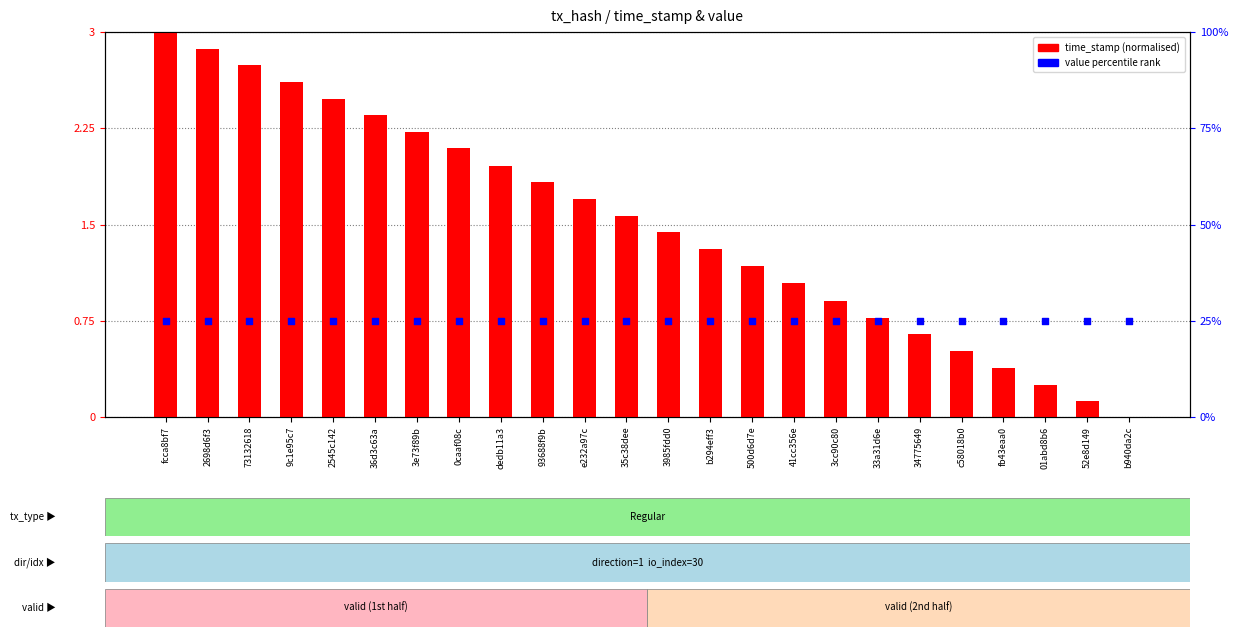

At which category is the sum across all series the highest?

fcca8bf7